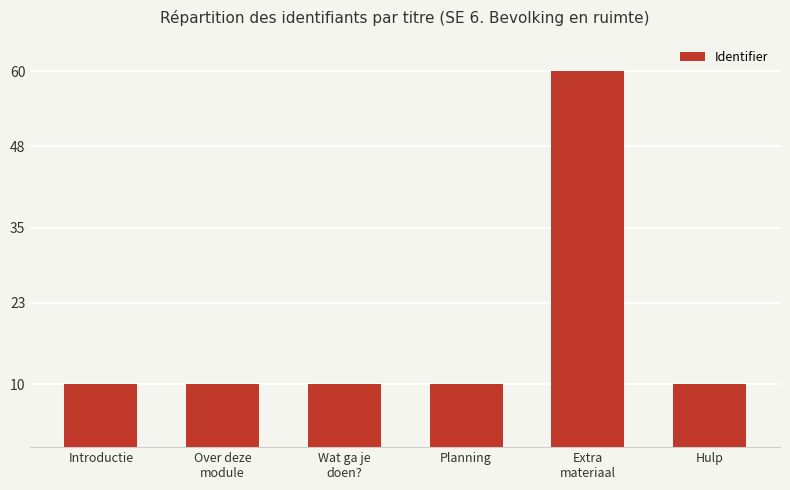

What is the minimum value shown in the chart?

10.0